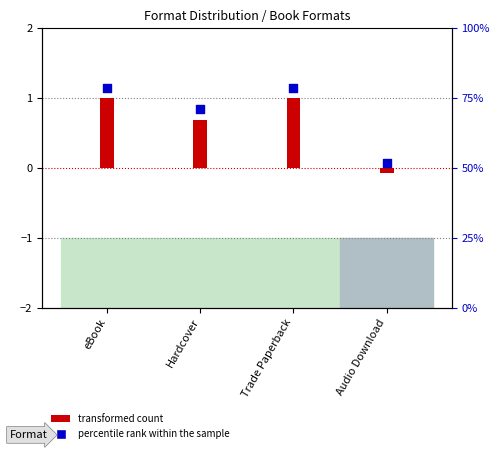

What is the change in value from Hardcover to Audio Download?

-0.8